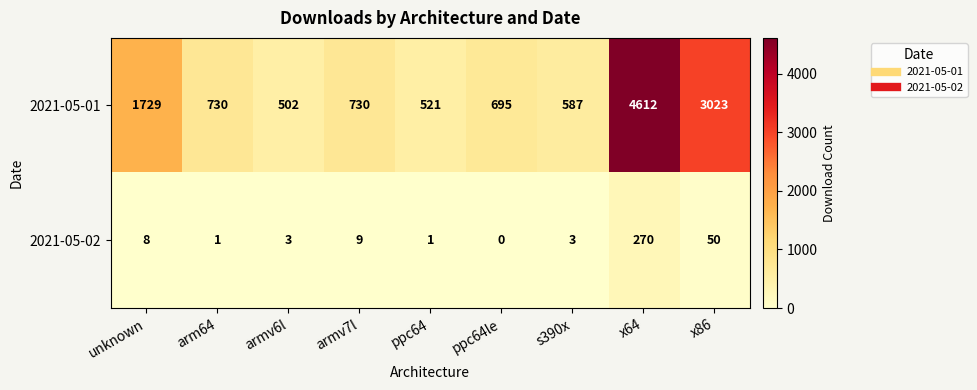

Which label corresponds to the largest value in the chart?

x64